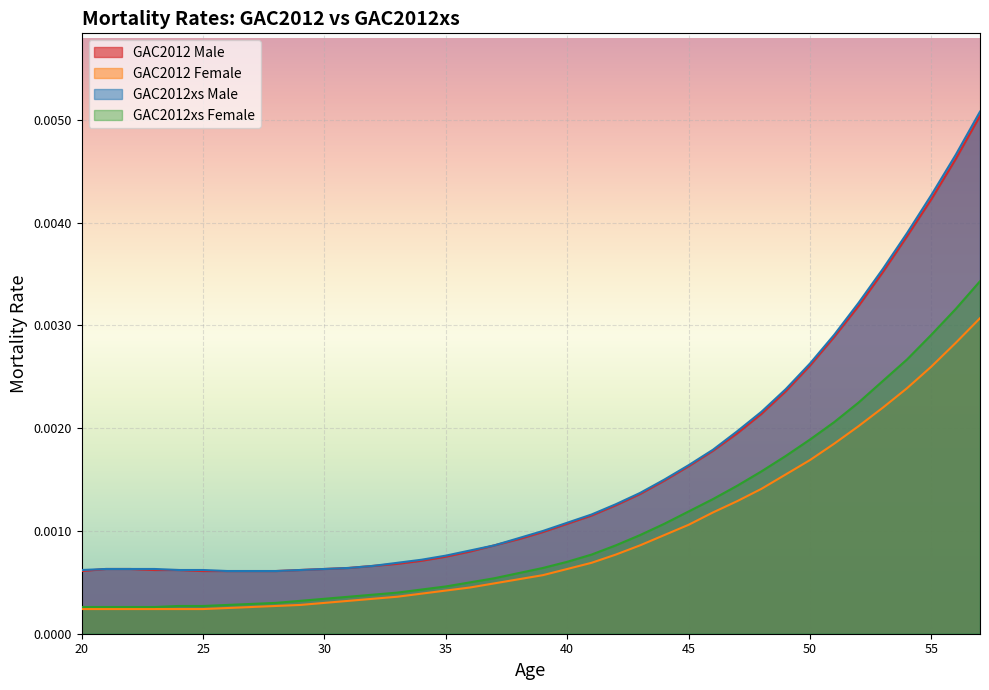

Which series has the largest range (max minus min)?

GAC2012xs Male